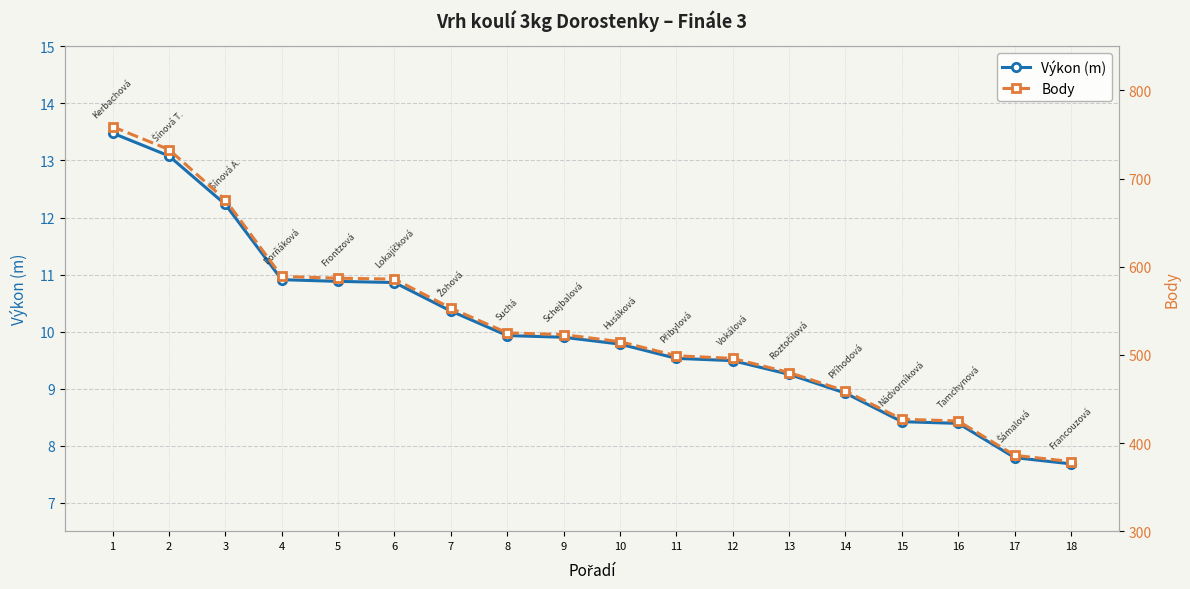

What are all the series names shown in the legend?

Výkon (m), Body